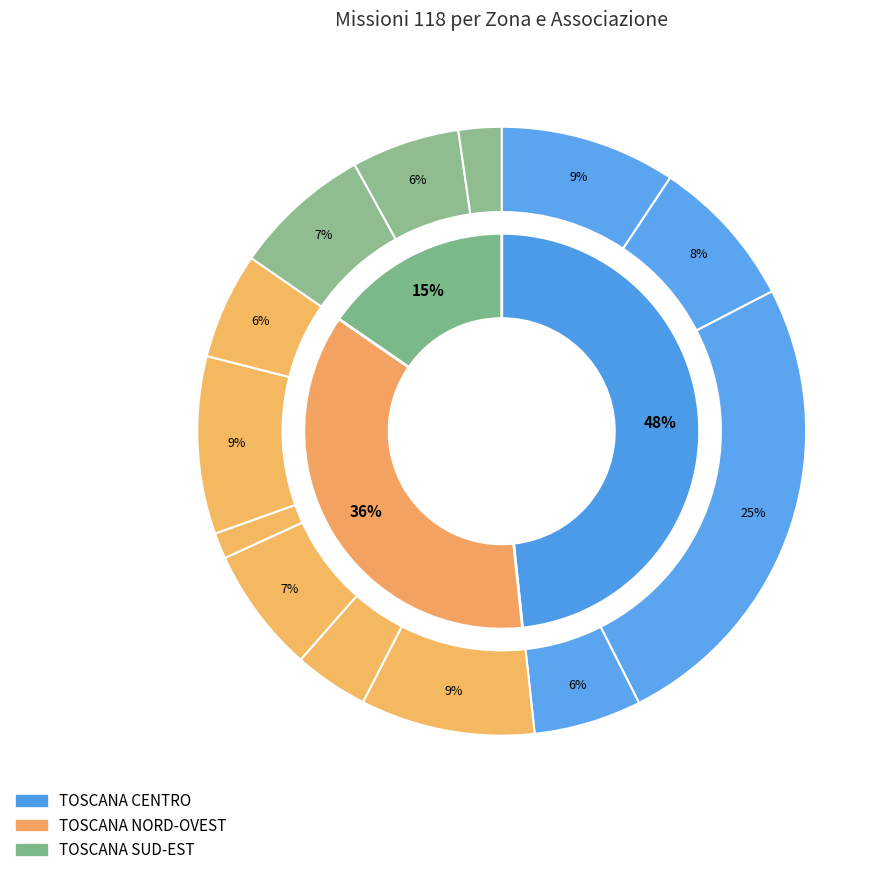

Is it true that Livorno is 1% of the pie?

False